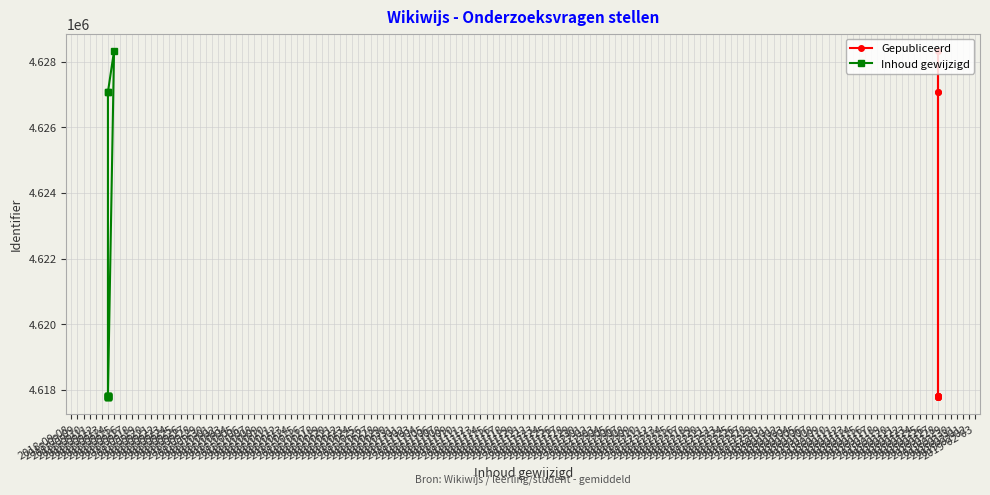

What is the total value across all series at 2018-09-11?

9235584